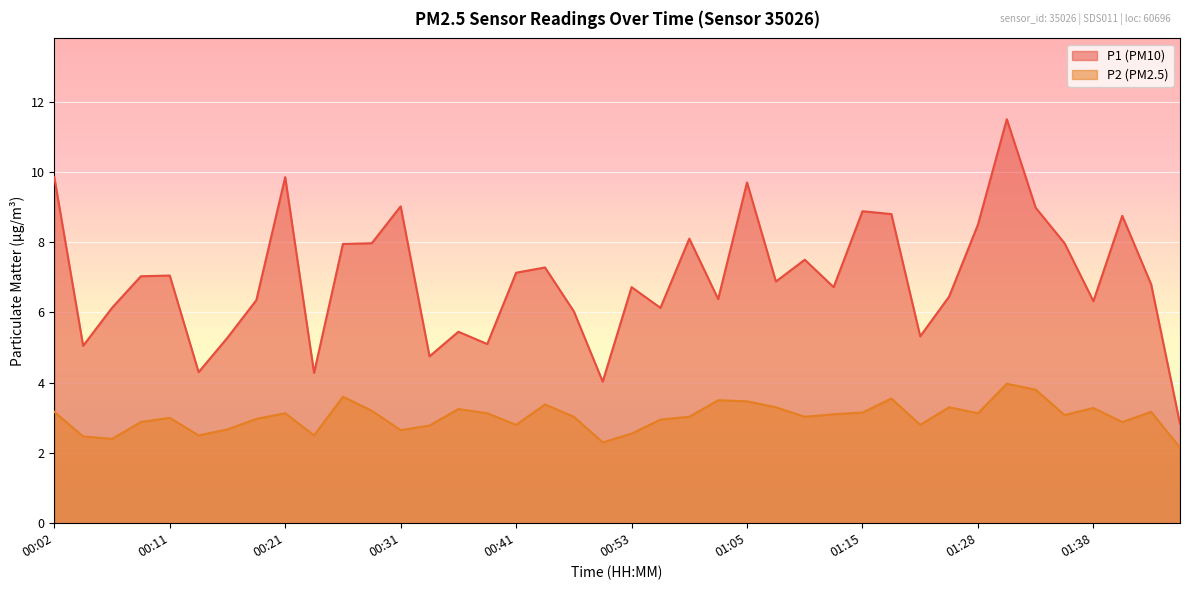

The P1 series shows 2.7 at 01:13. True or false?

False